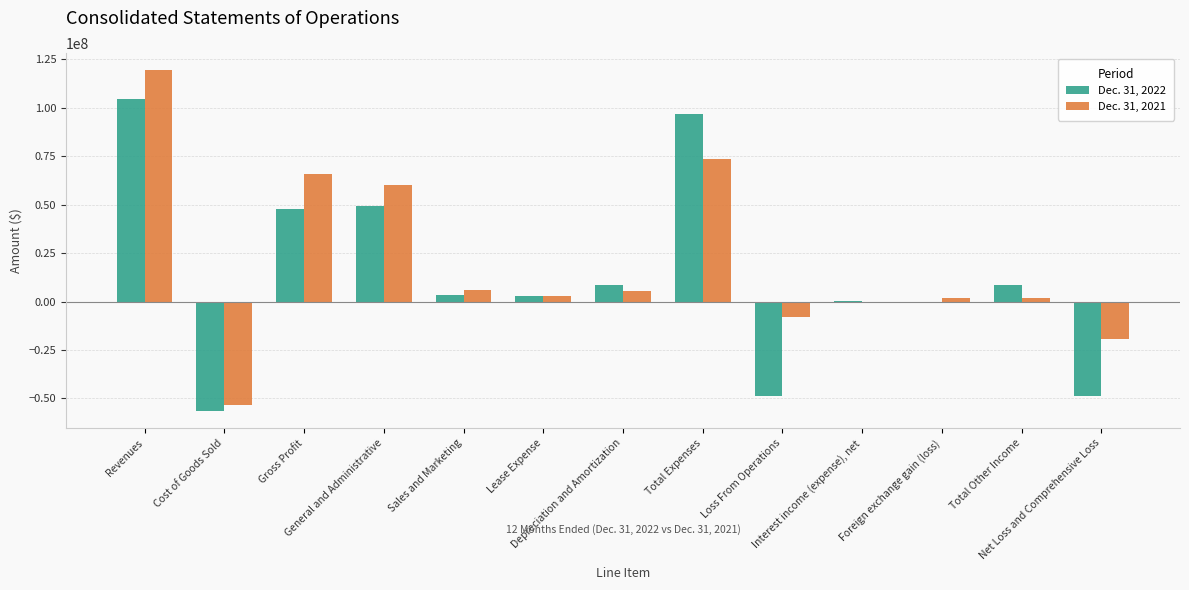

What is the difference between the Dec. 31, 2021 values at Foreign exchange gain (loss) and Depreciation and Amortization?

3672376